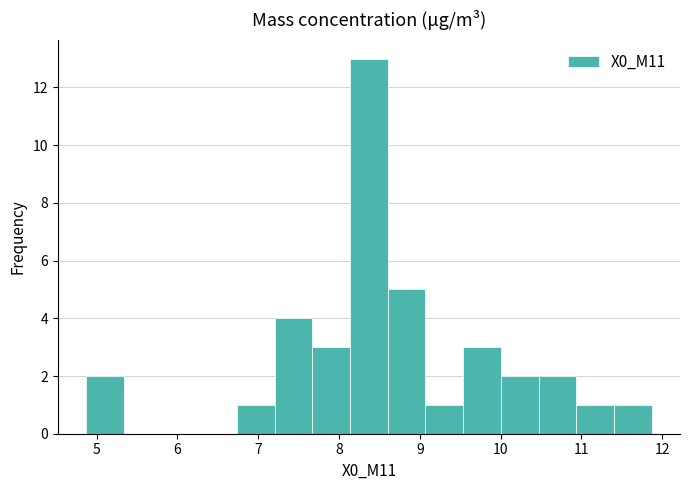

Reading left to right, transcribe this chart: for each bar, give the range it covers on the x-axis and its height. Neither the bar edges nor the heights are printed on the chart, so give them approximately, as read against the axes.

4.9 to 5.3: 2
5.3 to 5.8: 0
5.8 to 6.3: 0
6.3 to 6.7: 0
6.7 to 7.2: 1
7.2 to 7.7: 4
7.7 to 8.1: 3
8.1 to 8.6: 13
8.6 to 9.1: 5
9.1 to 9.5: 1
9.5 to 10.0: 3
10.0 to 10.5: 2
10.5 to 10.9: 2
10.9 to 11.4: 1
11.4 to 11.9: 1